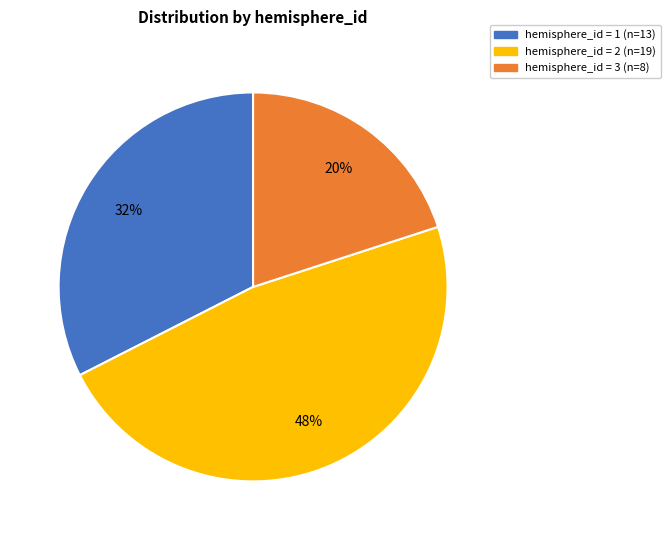

Rank the categories by value from lowest to highest.

hemisphere_id = 3 (n=8), hemisphere_id = 1 (n=13), hemisphere_id = 2 (n=19)